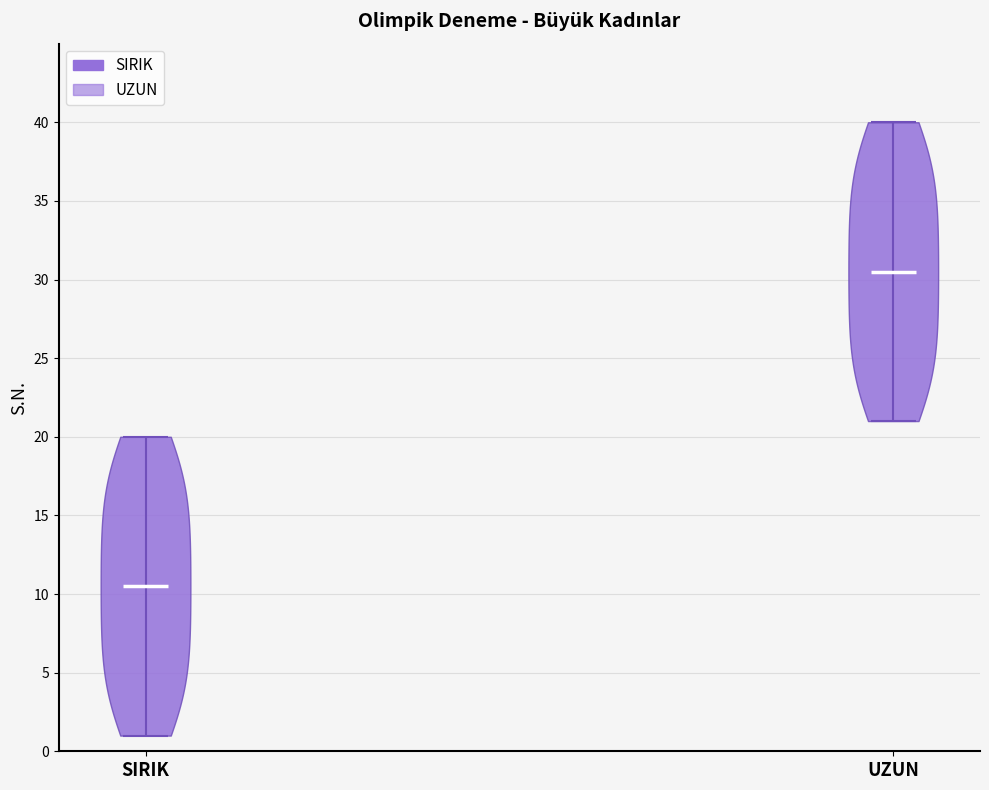

Reading left to right, read every violin against the y-axis: where its median line is, and the lowest and highest points it reaches. The values are not printed on the chart, so give them approximately, as read against the axis.

SIRIK: median line 10.5, lowest point 1.0, highest point 20.0
UZUN: median line 30.5, lowest point 21.0, highest point 40.0